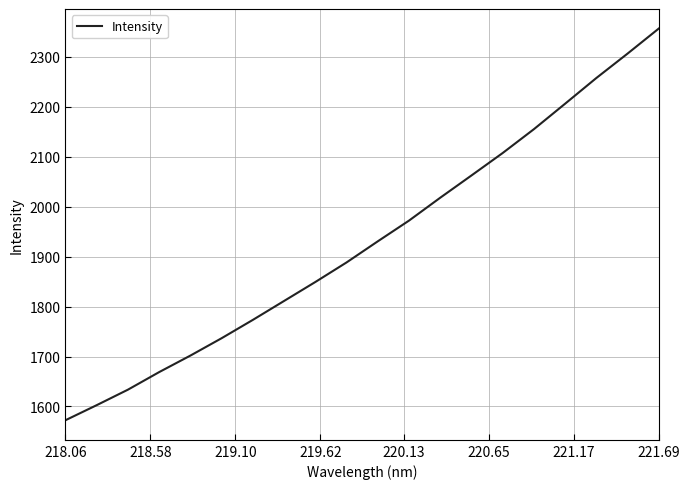

What is the maximum value shown in the chart?

2356.6